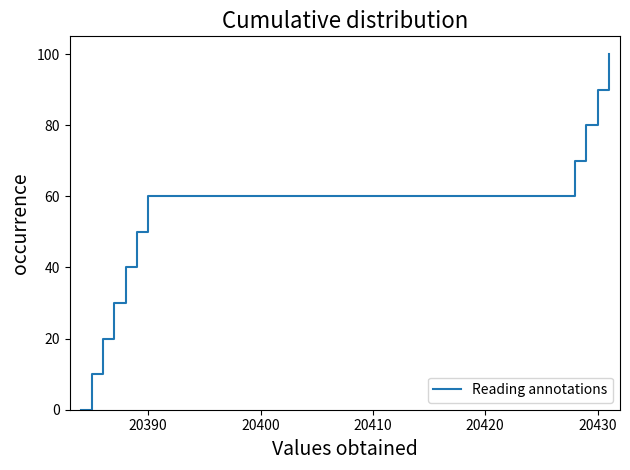

How many lines are shown in the chart?

1